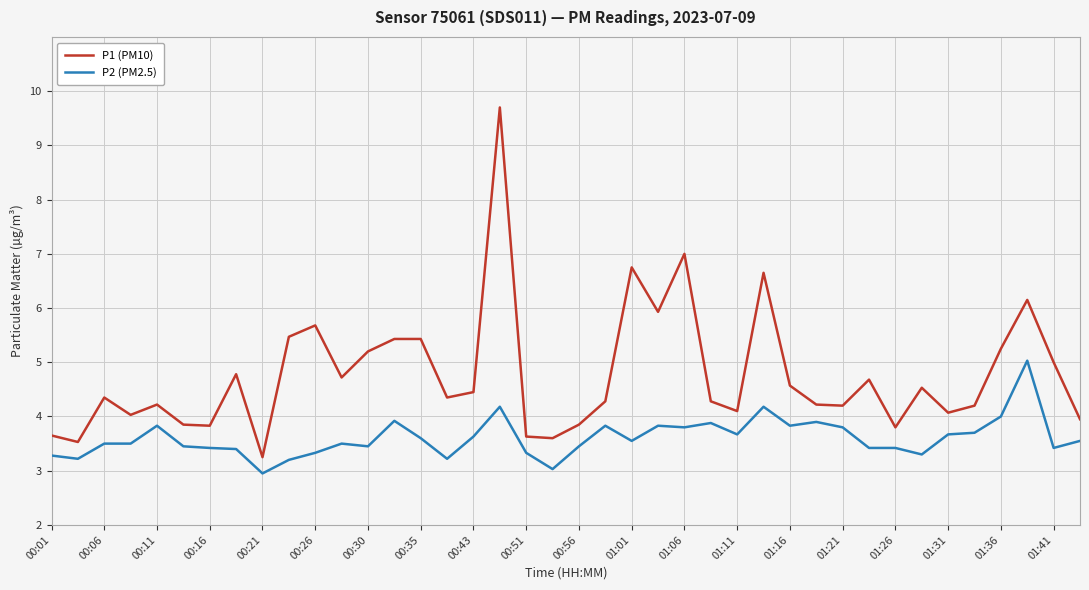

How many lines are shown in the chart?

2